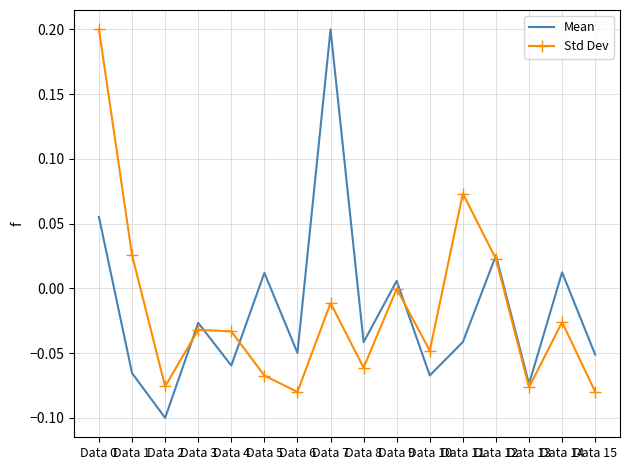

Rank the series at Data 0 from highest to lowest value.

Std Dev, Mean